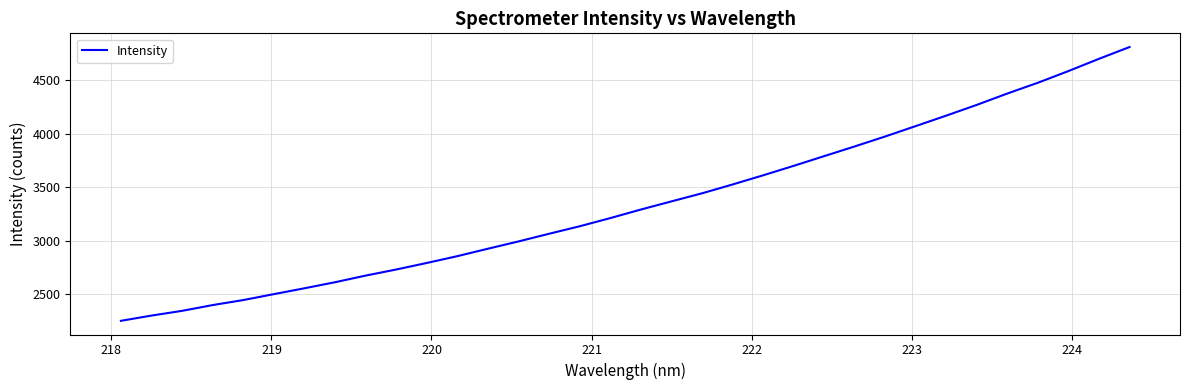

Count the number of data series in this chart.

1